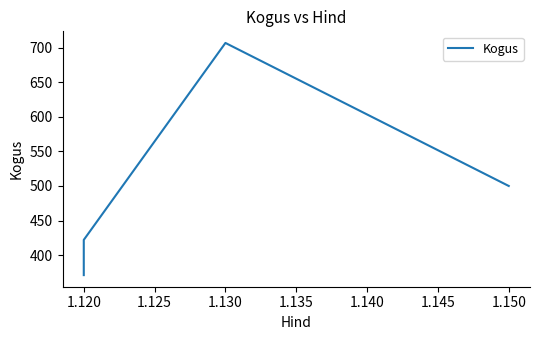

How many interior local peaks (higher than both neighbors) does the data have?

1